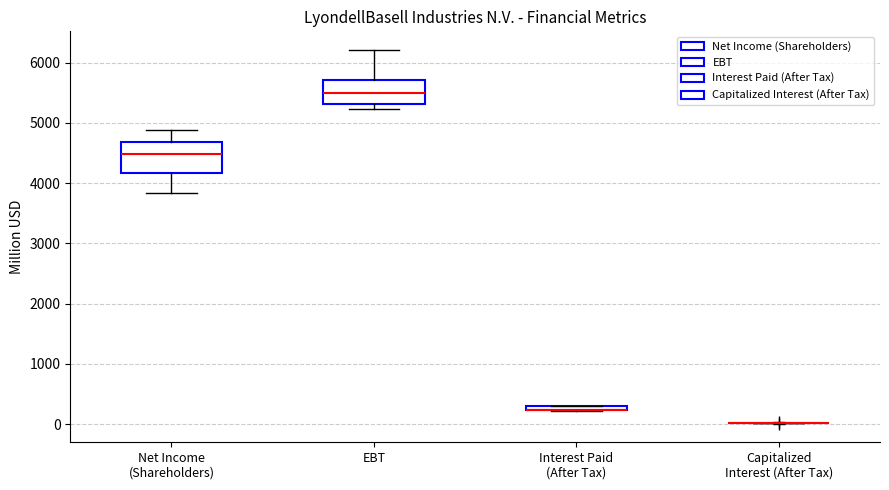

Comparing the boxes themselves (not the whiskers), which one is the tallest?

Net Income (Shareholders)